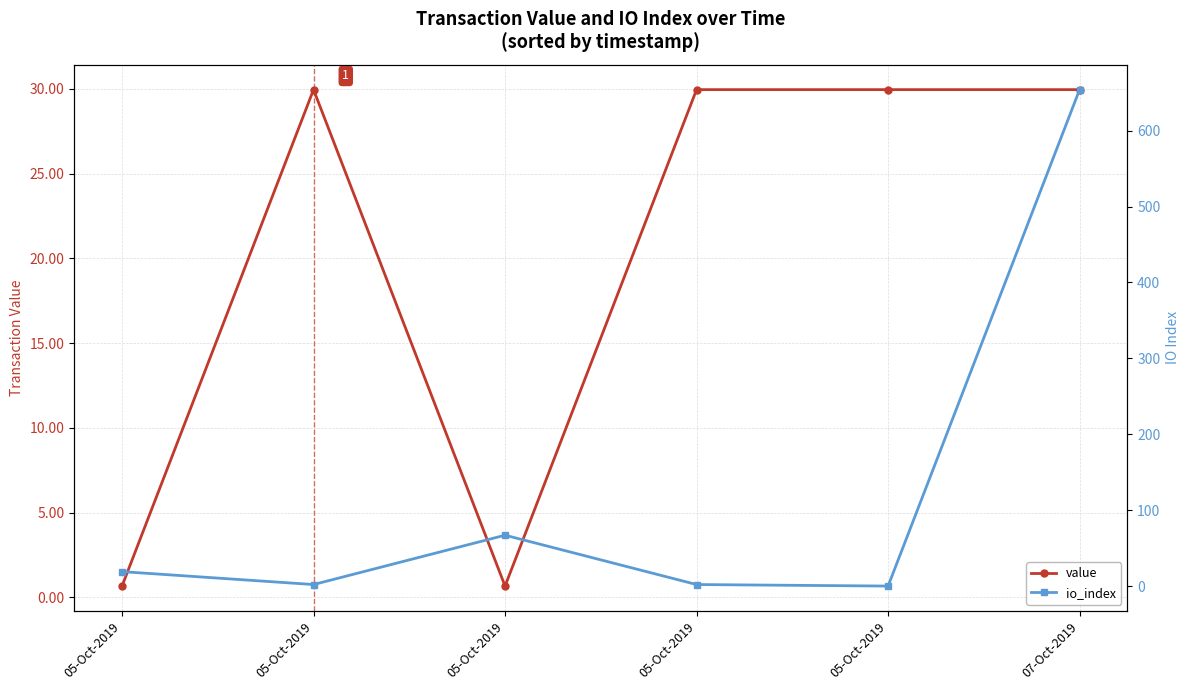

At how many categories does at least one series exceed 281?

1